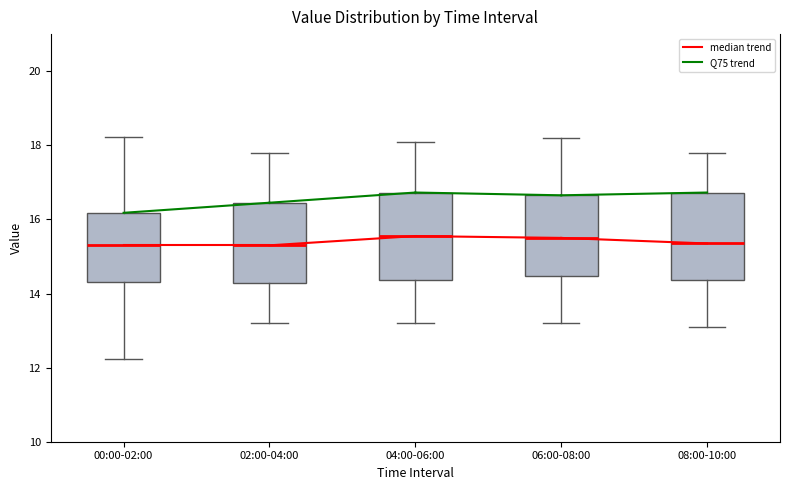

Where is the lower edge of the box for 00:00-02:00 on the y-axis? The values are not printed on the chart, so give them approximately, as read against the axis.

14.4